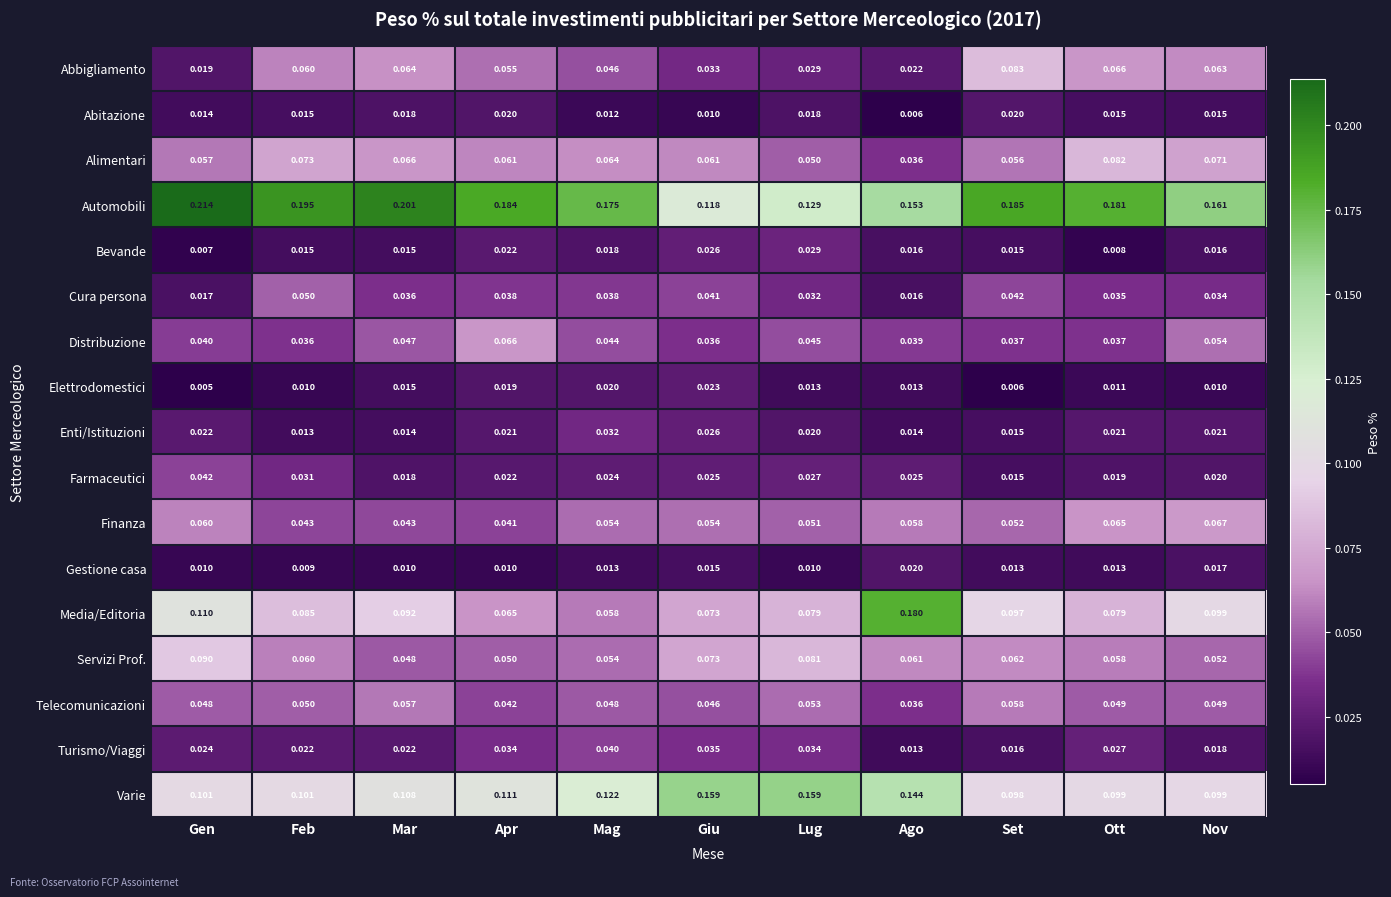

At which category is the sum across all series the highest?

Gen